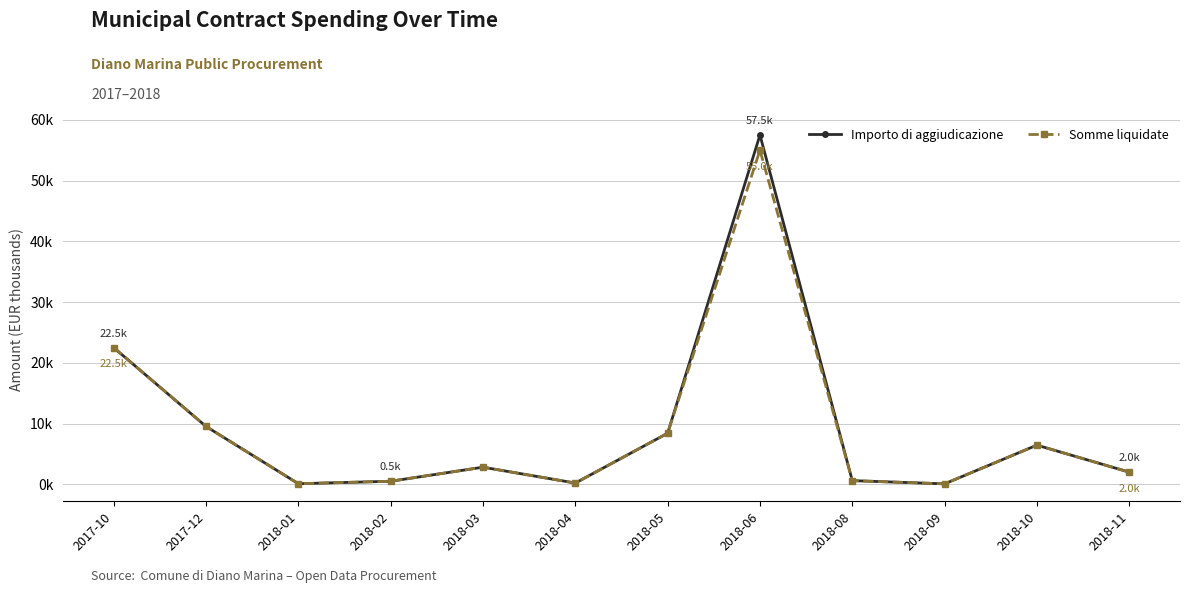

What is the total value across all series at 2018-10?

12.9